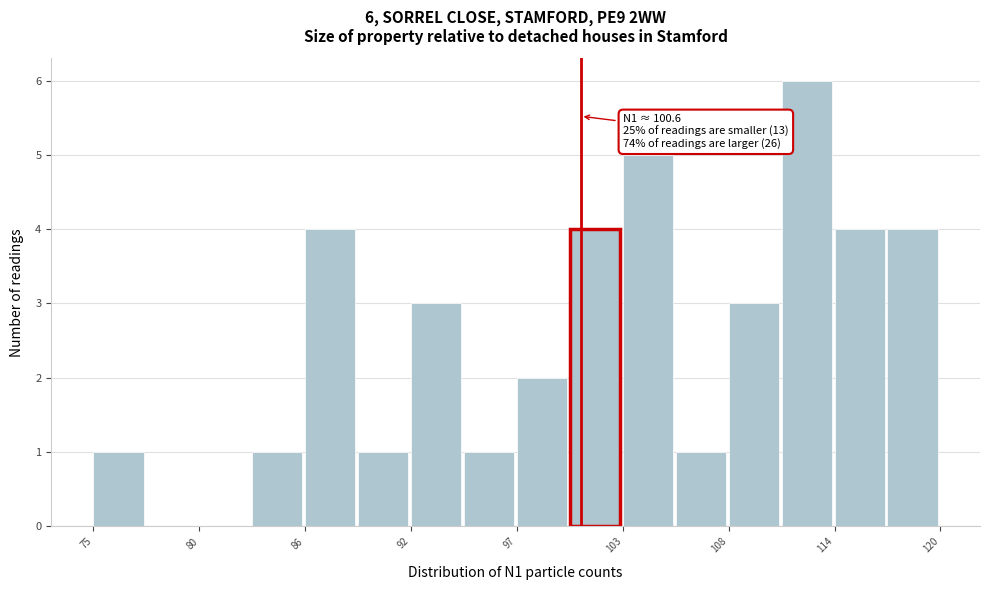

Read against the x-axis, roughly where is the centre of the tallest bar?

113